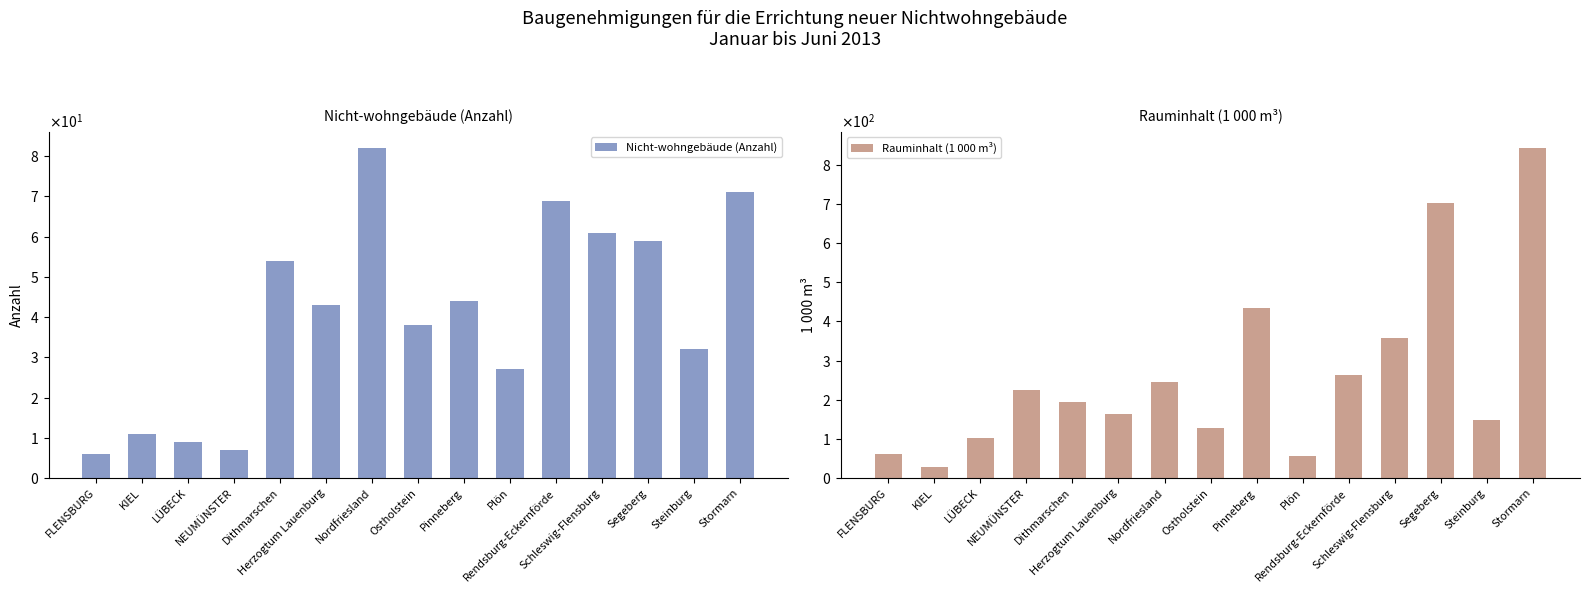

Reading left to right, what are all the values shown in this chart?

Nicht-wohngebäude (Anzahl): 6	11	9	7	54	43	82	38	44	27	69	61	59	32	71
Rauminhalt (1 000 m³): 62	28	102	225	194	163	244	127	434	56	263	357	703	148	842